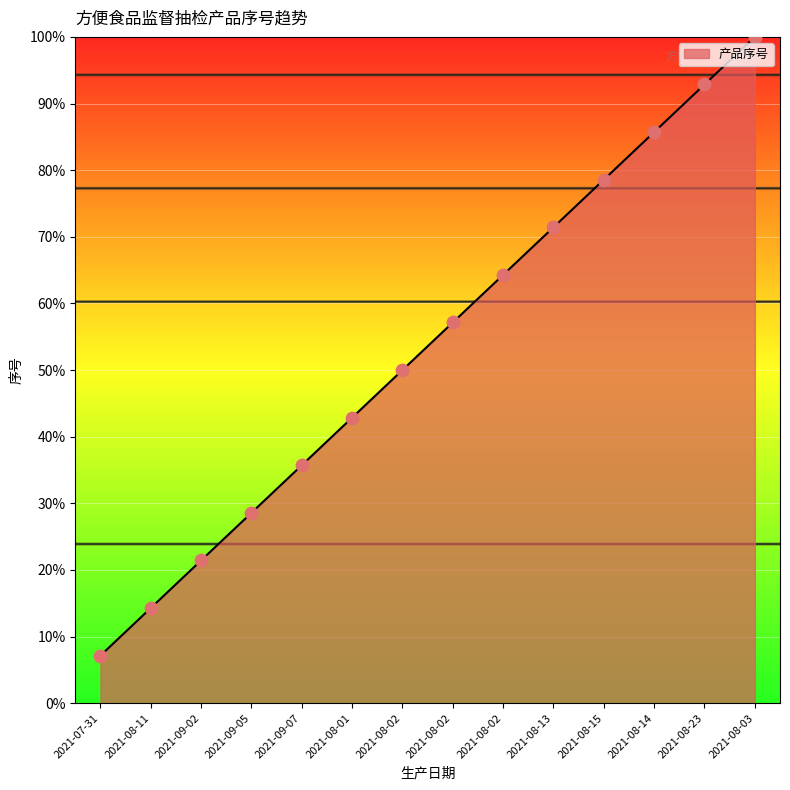

Which has a higher value, 2021-08-02 or 2021-08-02?

2021-08-02